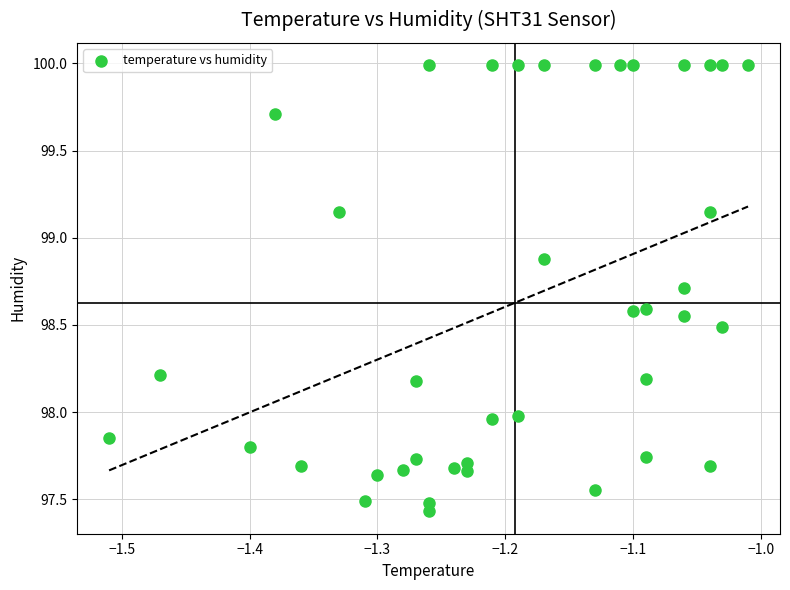

What is the range of X values (max minus min)?

0.5